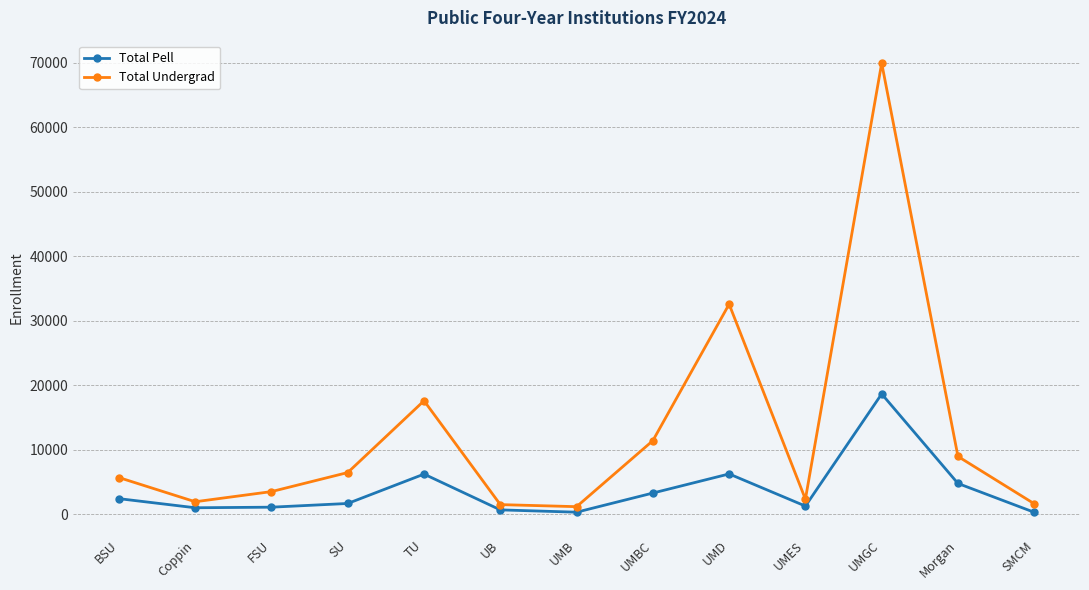

Rank the series by their average value, from highest to lowest.

Total Undergrad, Total Pell